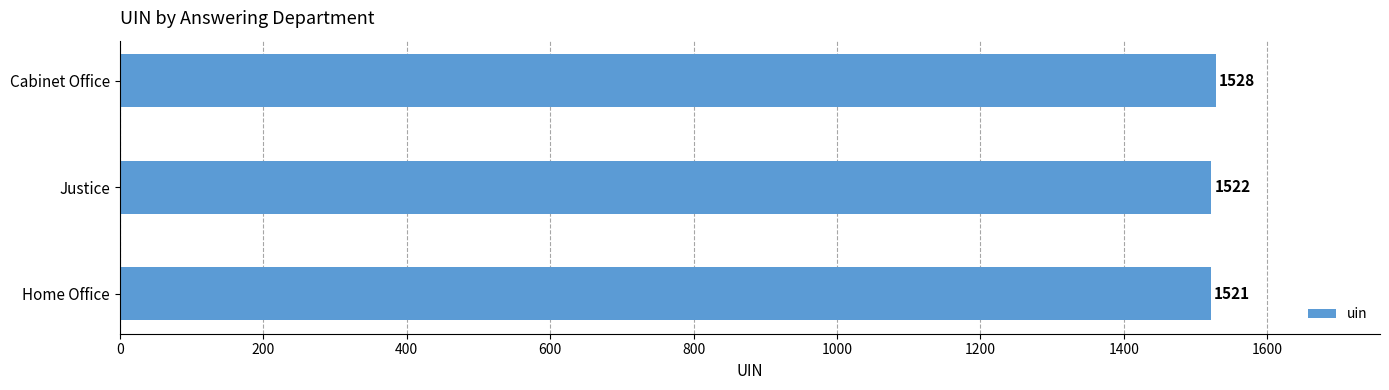

What is the change in value from Home Office to Cabinet Office?

+7